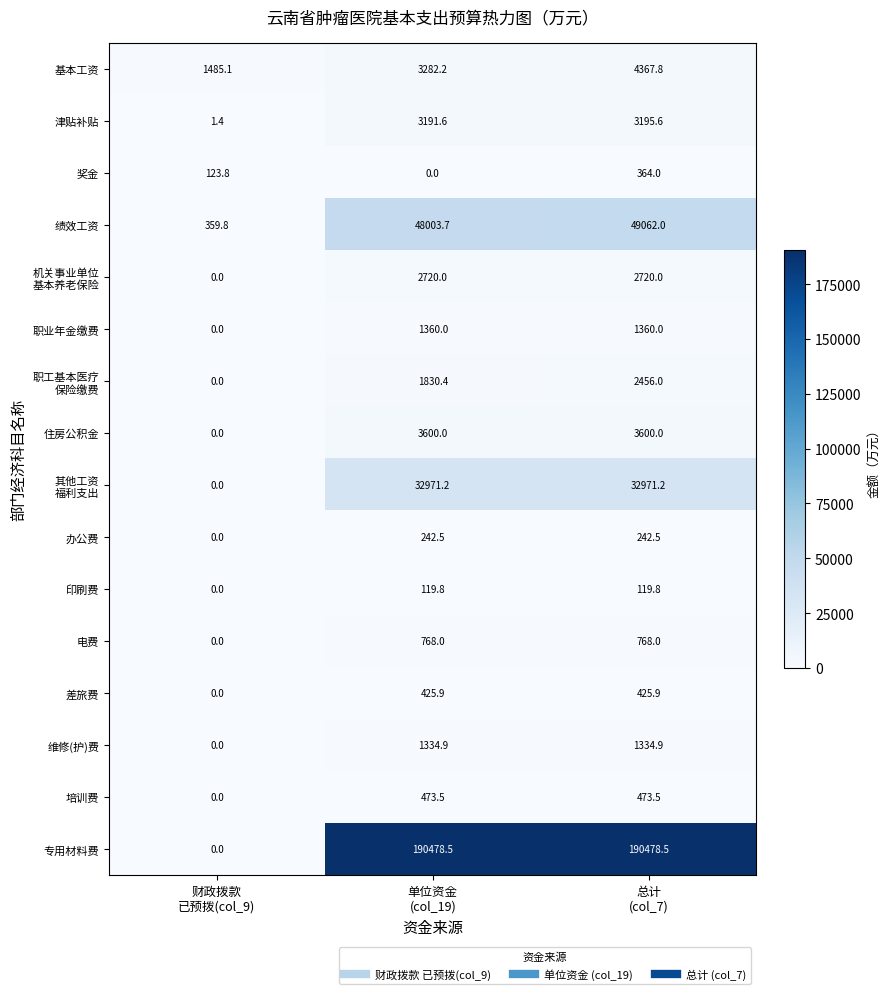

What is the sum of all 维修(护)费 values?

2669.8